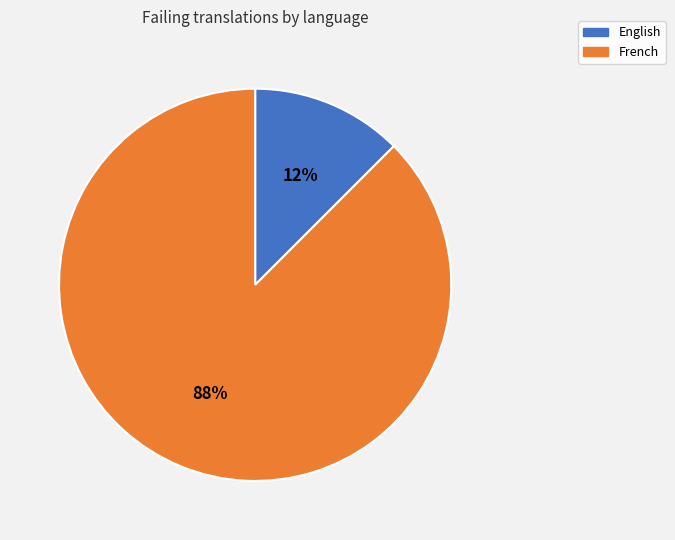

How many slices are in this pie chart?

2